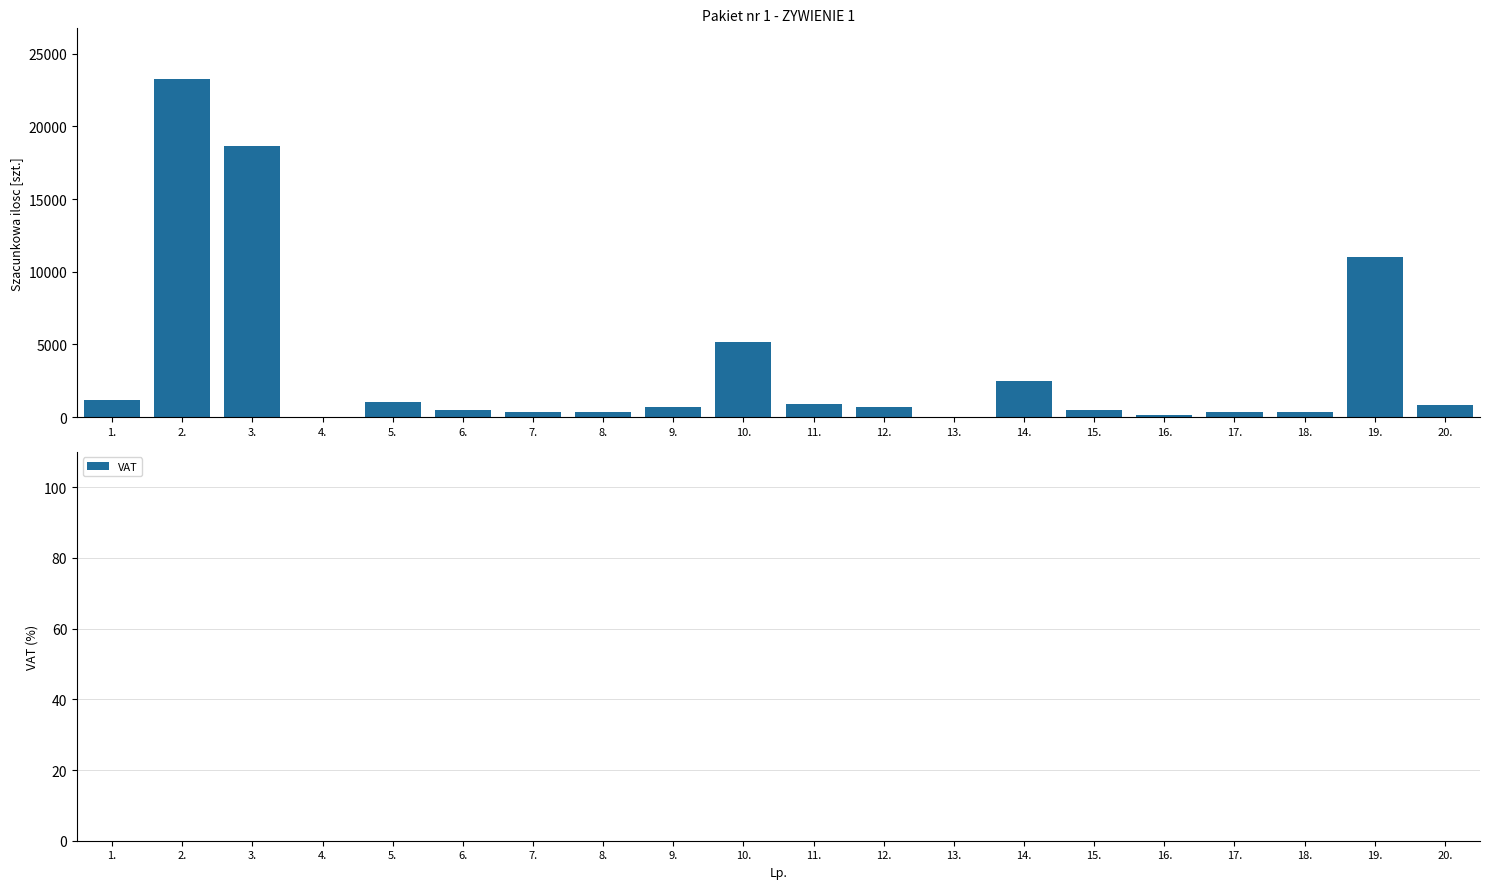

What is the sum of all values?

68744